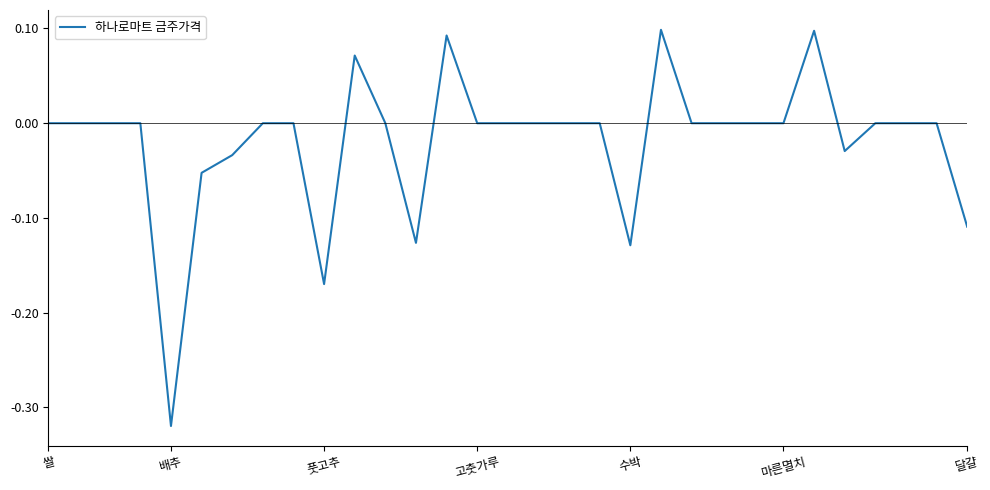

What is the difference between the maximum and minimum values?

0.4